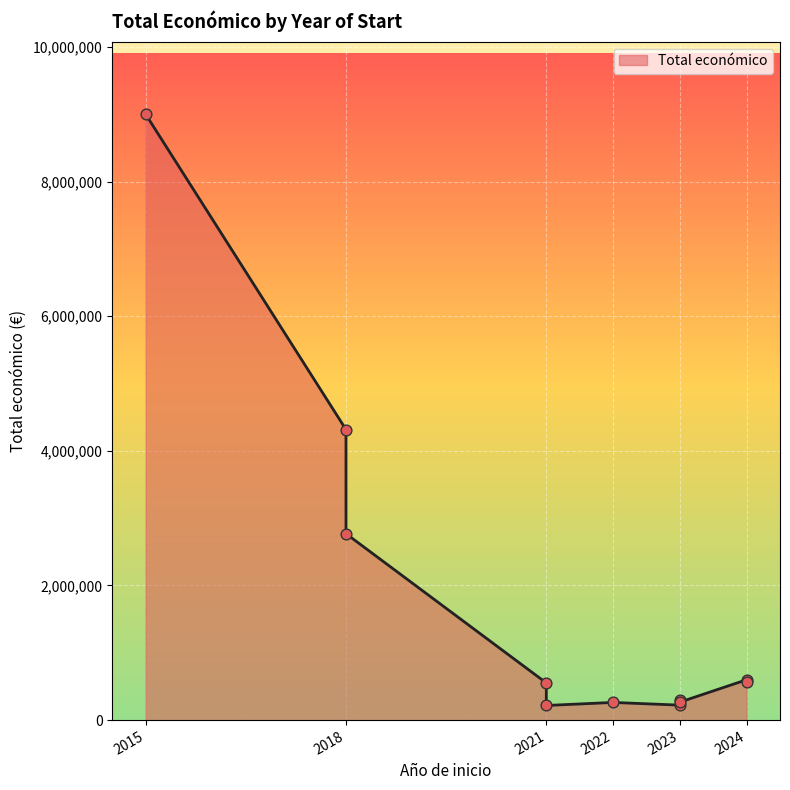

What is the ratio of the value at 2024 to the value at 2021?

1.0